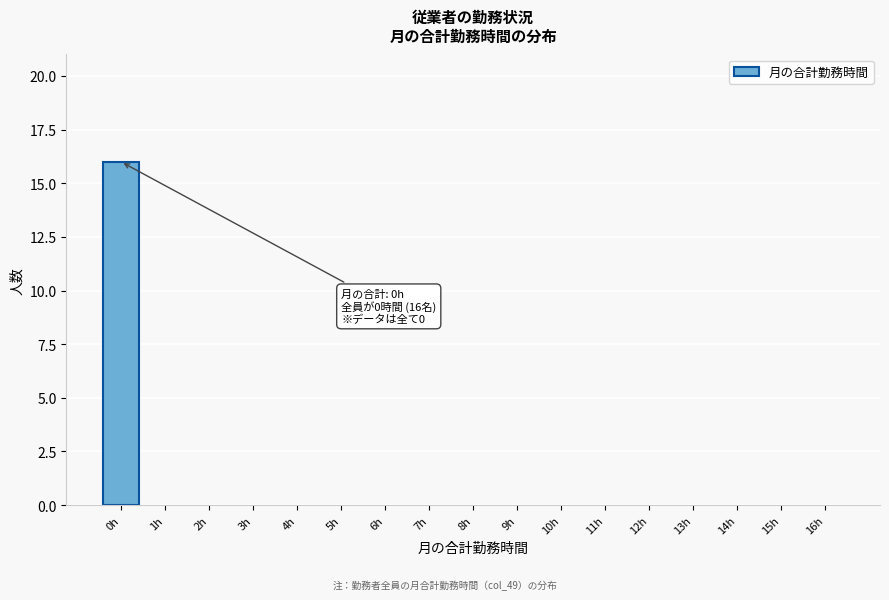

Reading left to right, list all the values displayed in this chart.

0h=16	1h=0	2h=0	3h=0	4h=0	5h=0	6h=0	7h=0	8h=0	9h=0	10h=0	11h=0	12h=0	13h=0	14h=0	15h=0	16h=0